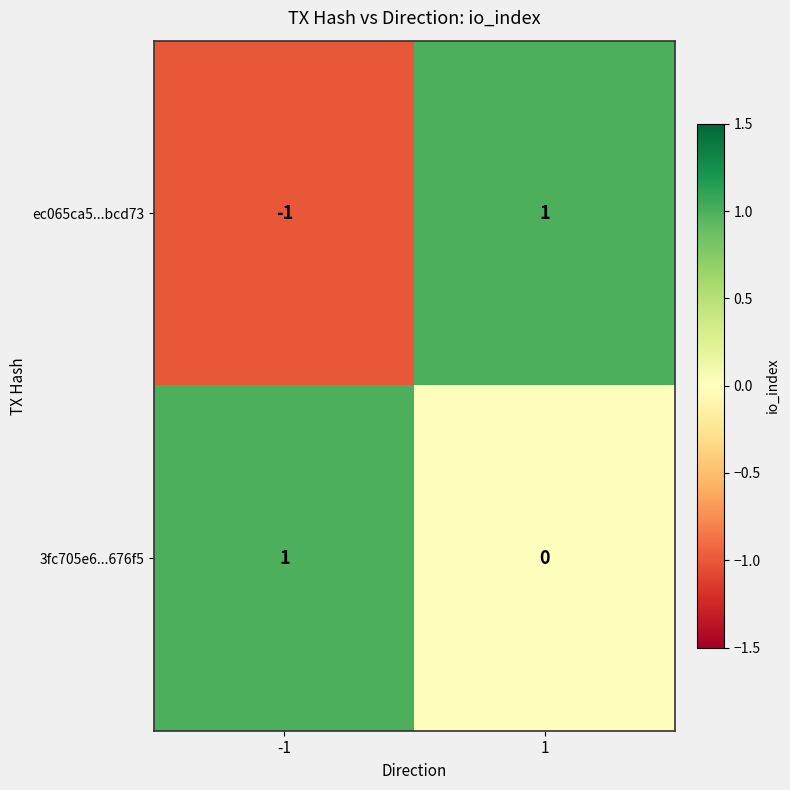

Which series changed the most between -1 and 1?

ec065ca5...bcd73